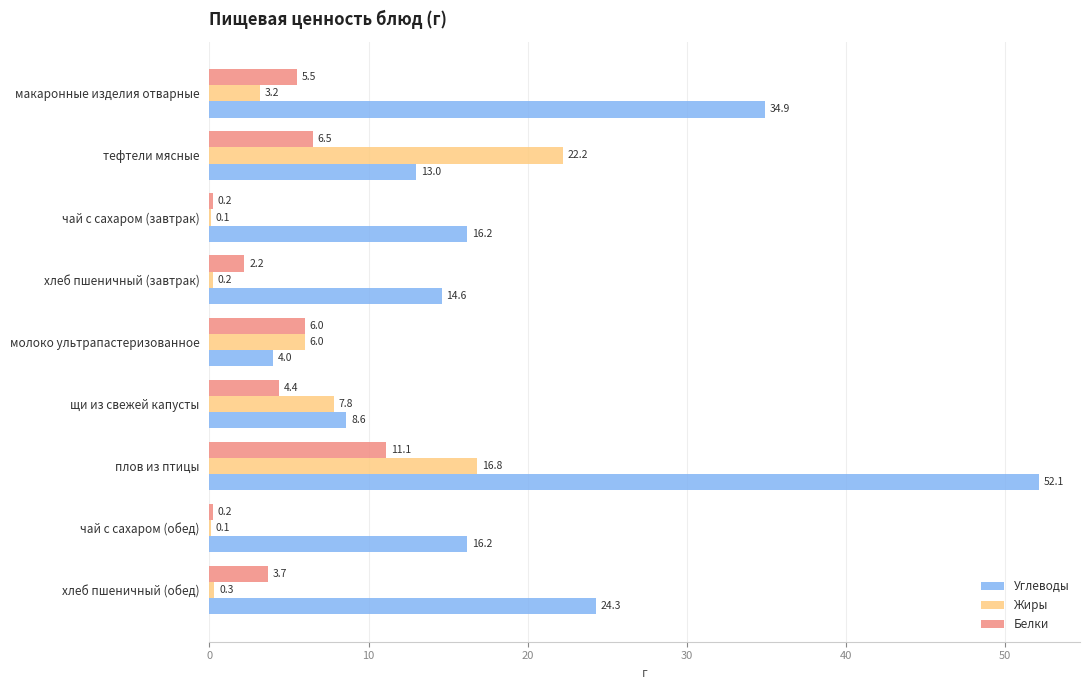

Which series changed the most between макаронные изделия отварные and плов из птицы?

Углеводы